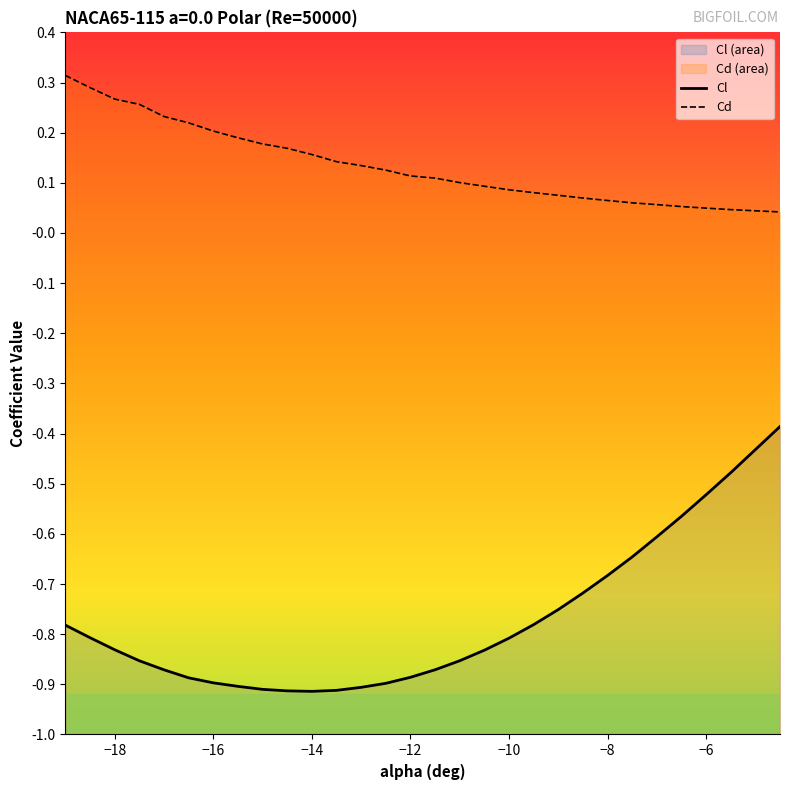

At how many categories does at least one series exceed 0?

30